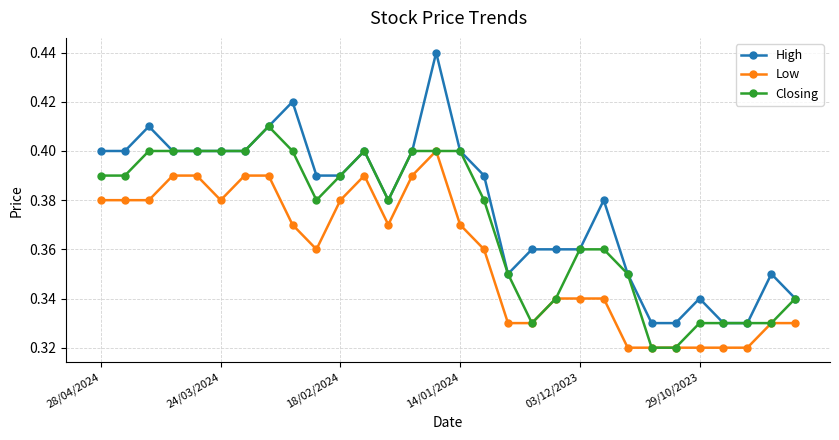

True or false: Low and High intersect in this chart.

False